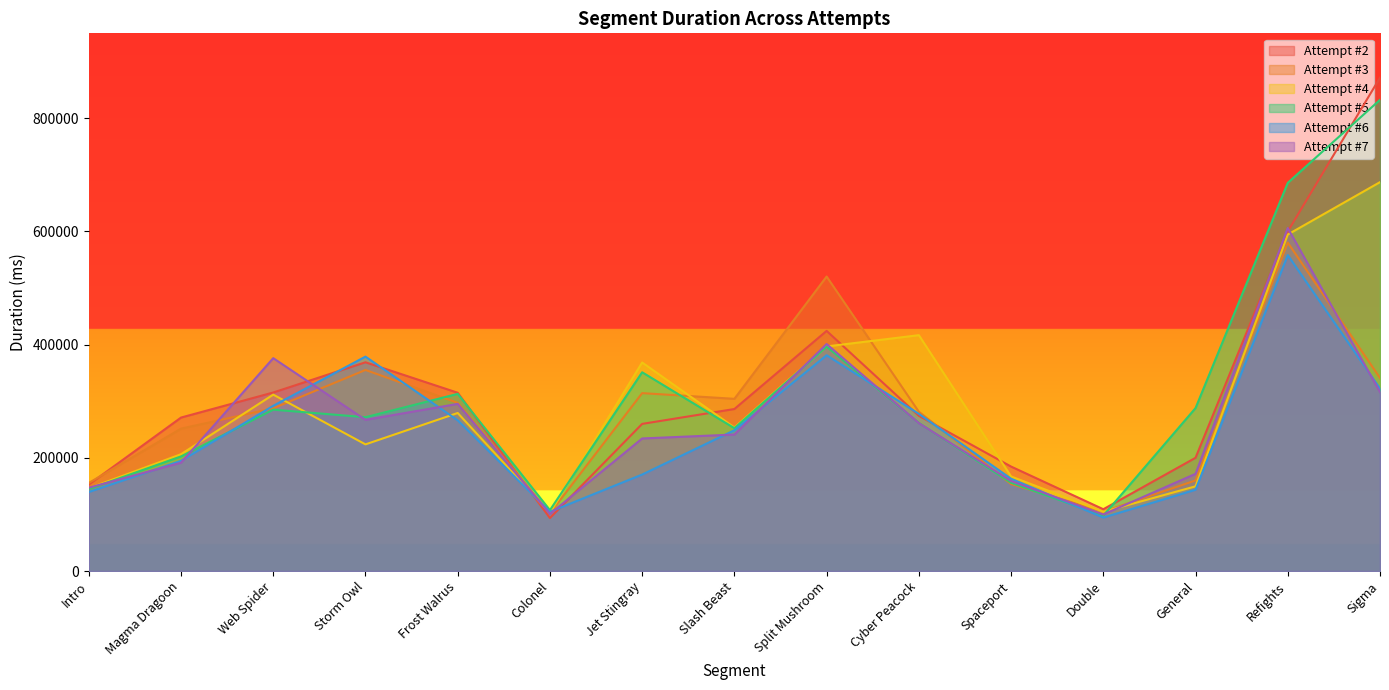

At which label is Attempt #2 closest to 482617?

Split Mushroom